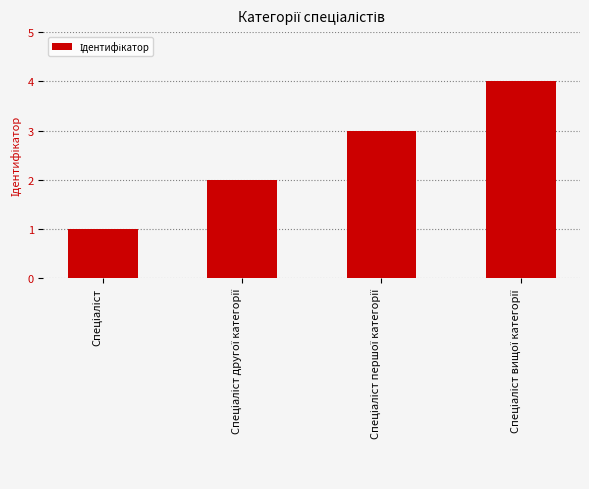

What is the maximum value shown in the chart?

4